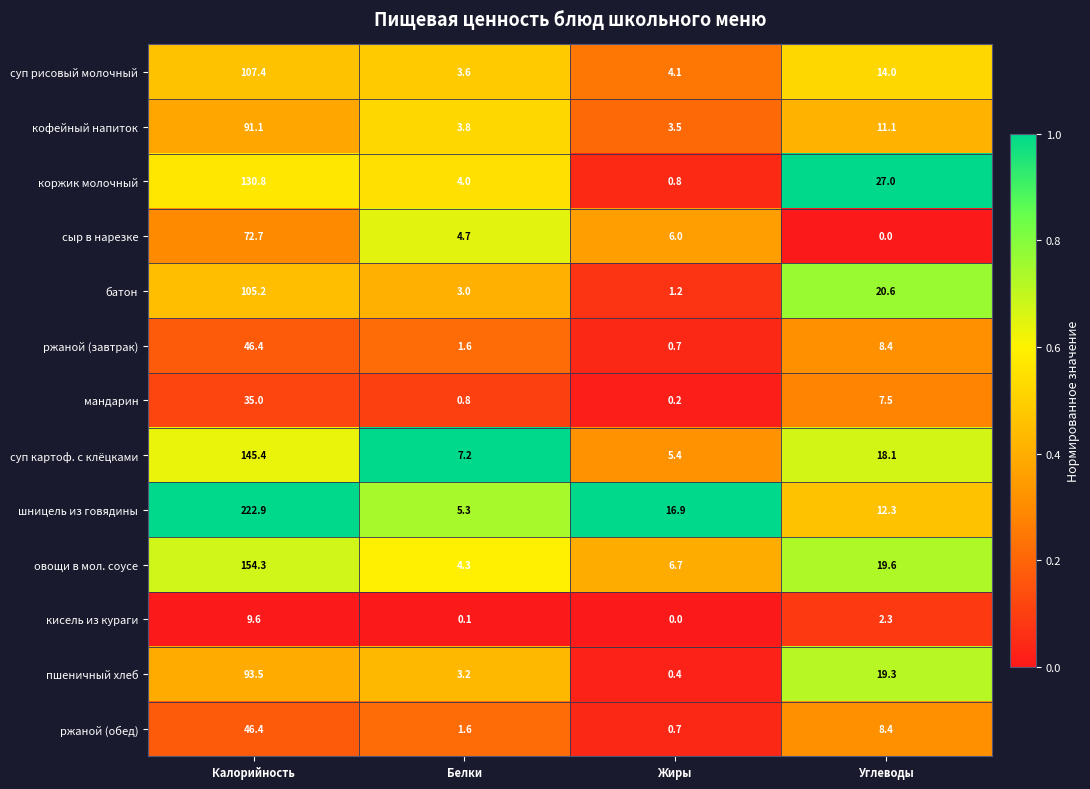

Where is пшеничный хлеб nearest to the value 46?

Углеводы